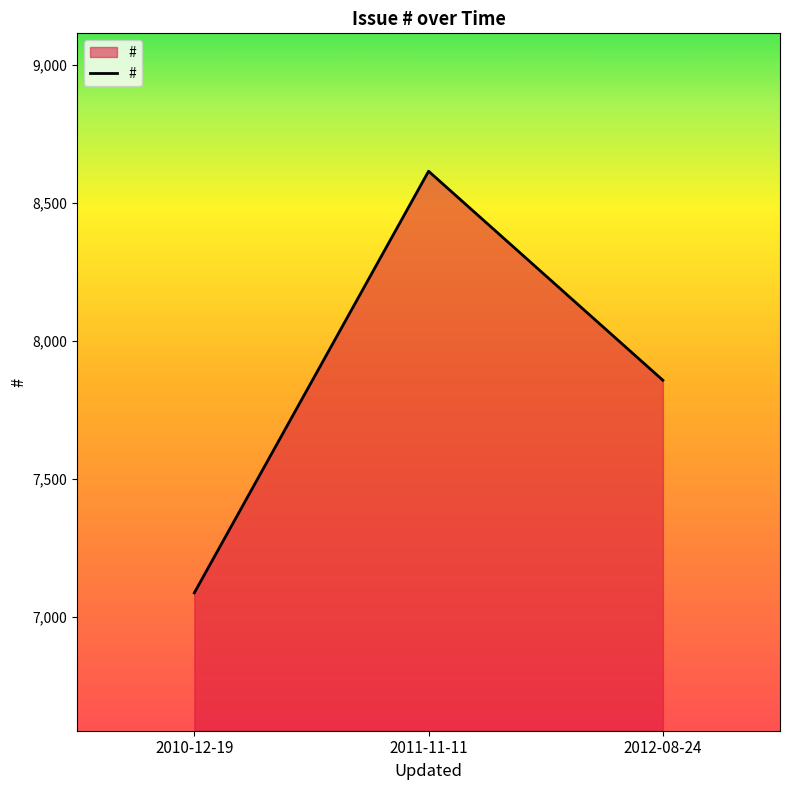

The value at 2012-08-24 is 7857. True or false?

True